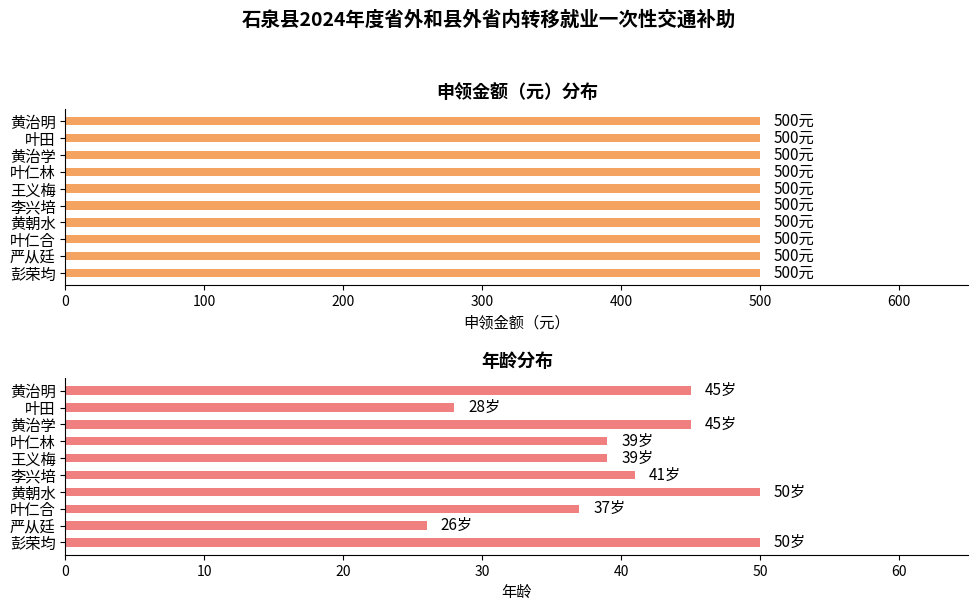

What is the approximate value of 年龄 at 彭荣均?

50.0